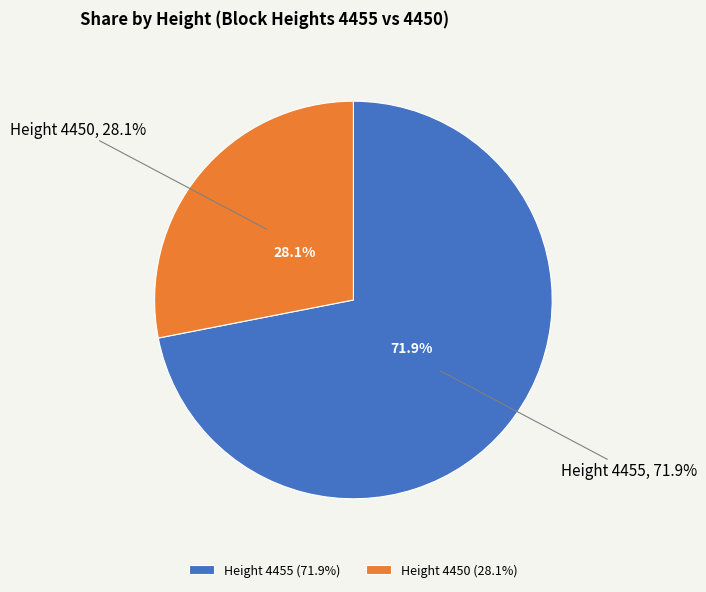

What percentage do Height 4450 and Height 4455 together represent?

100.0%